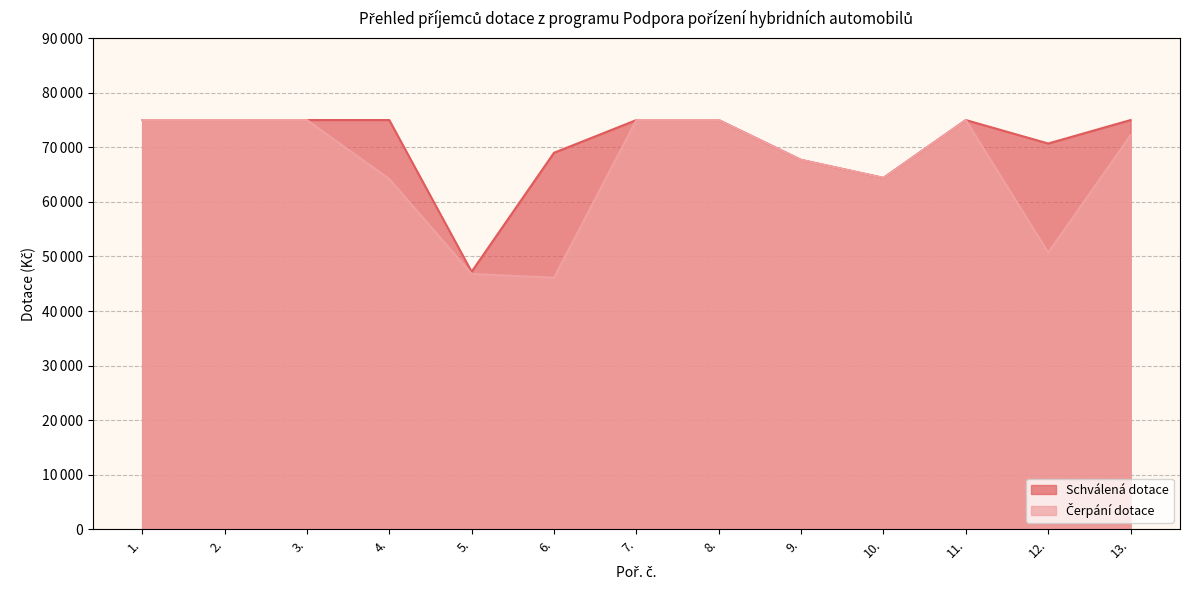

What is the difference between the maximum and minimum values in the Čerpání dotace series?

28900